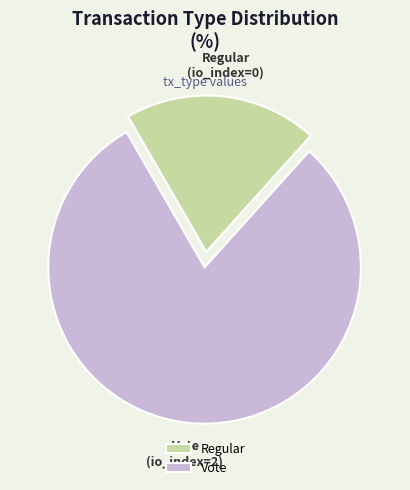

Between Regular and Vote, which is larger?

Vote